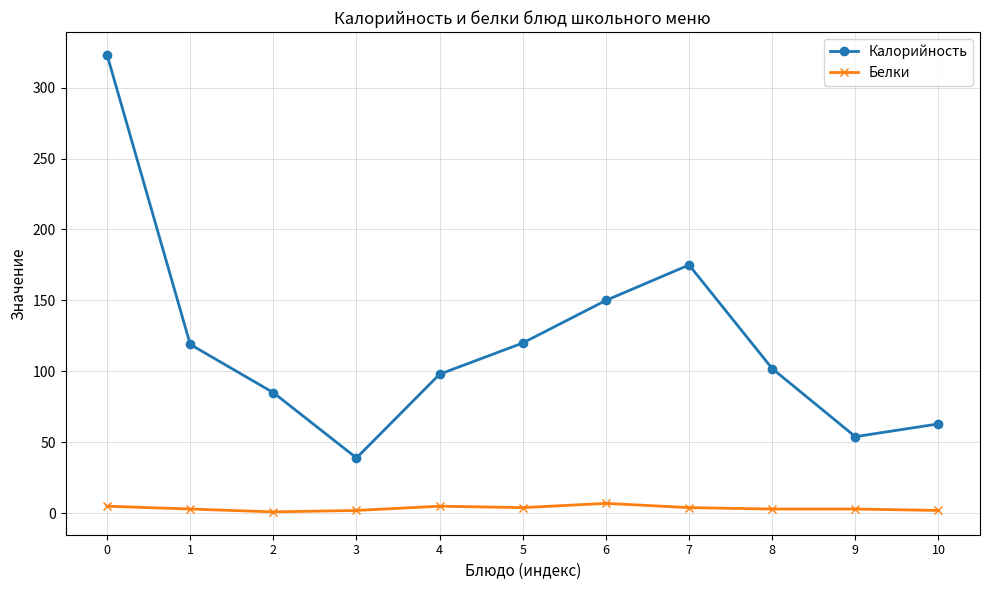

What are all the series names shown in the legend?

Калорийность, Белки